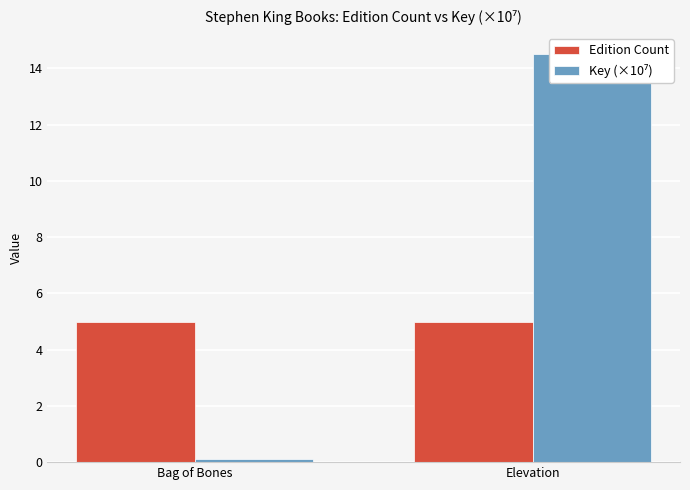

How many groups of bars are there?

2